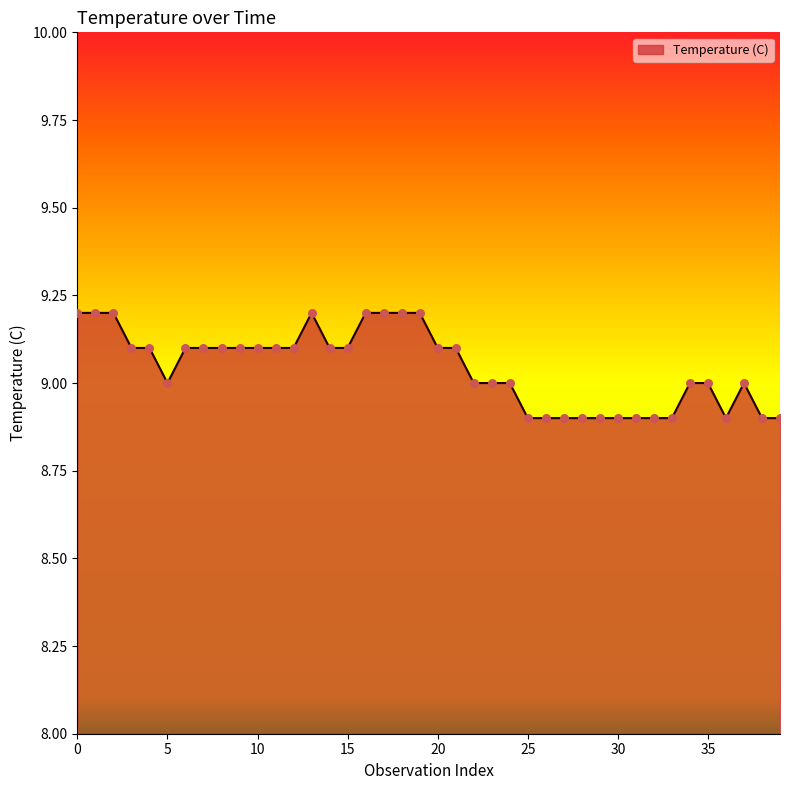

What is the greatest value displayed?

9.2